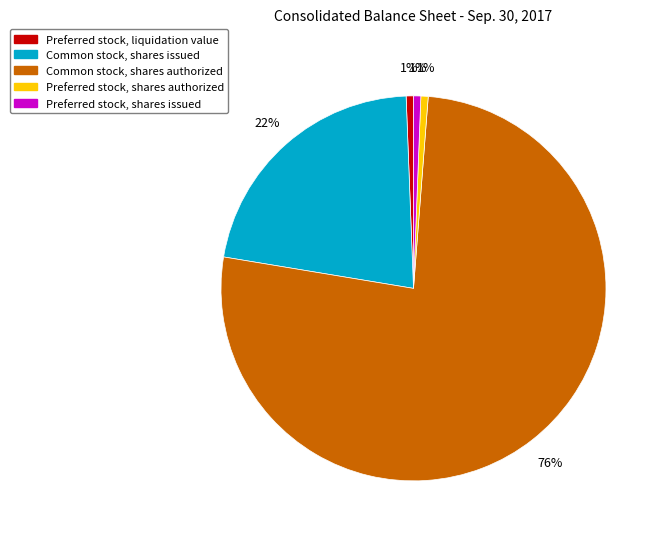

To the nearest percent, what is the average slice percentage?

20%